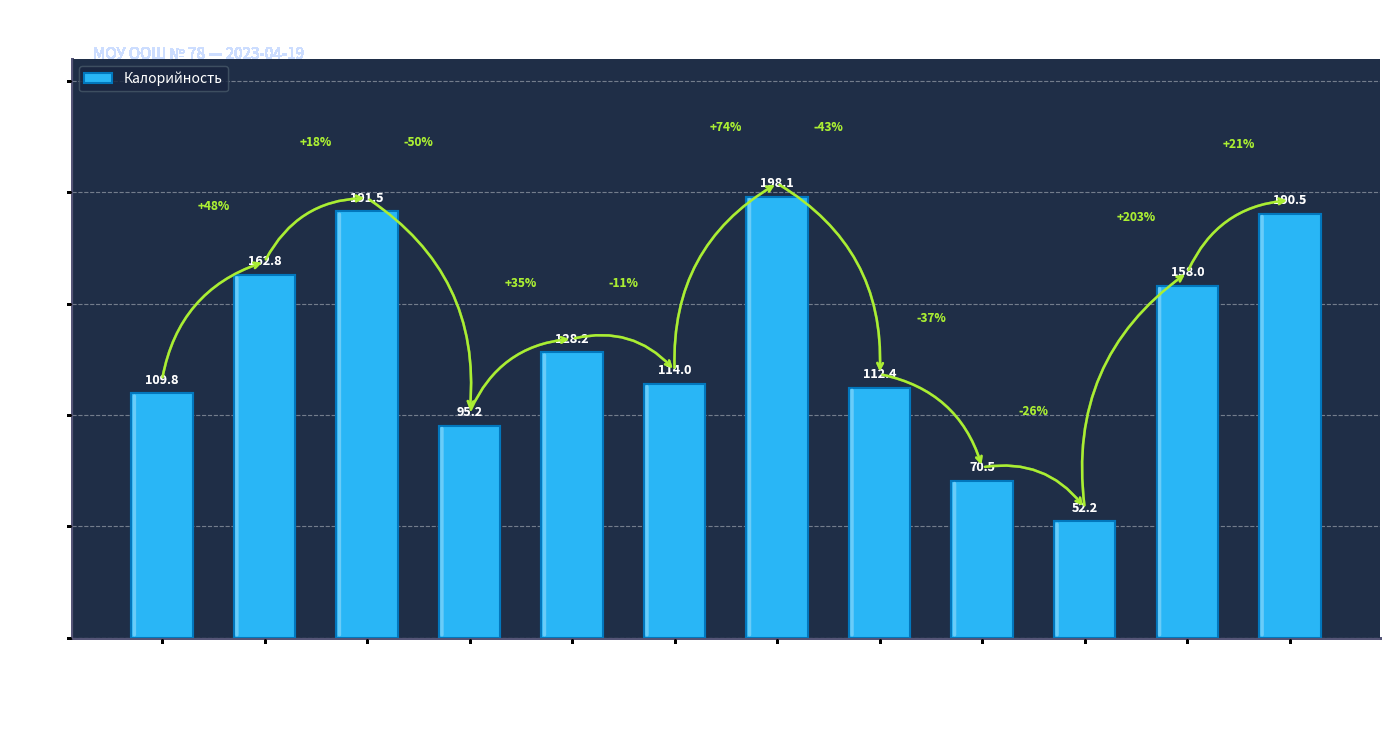

What is the minimum value shown in the chart?

52.2